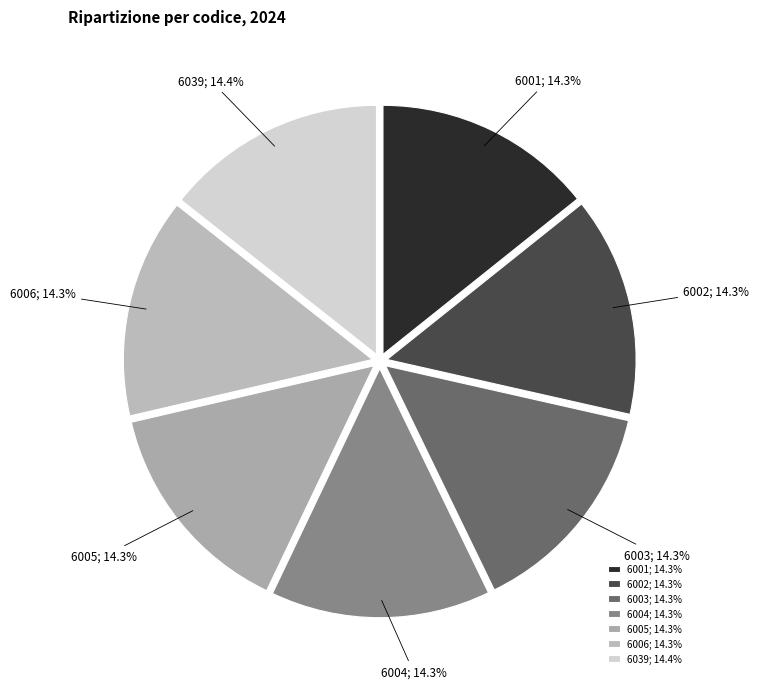

What is the total percentage of 6005 and 6039?

28.6%